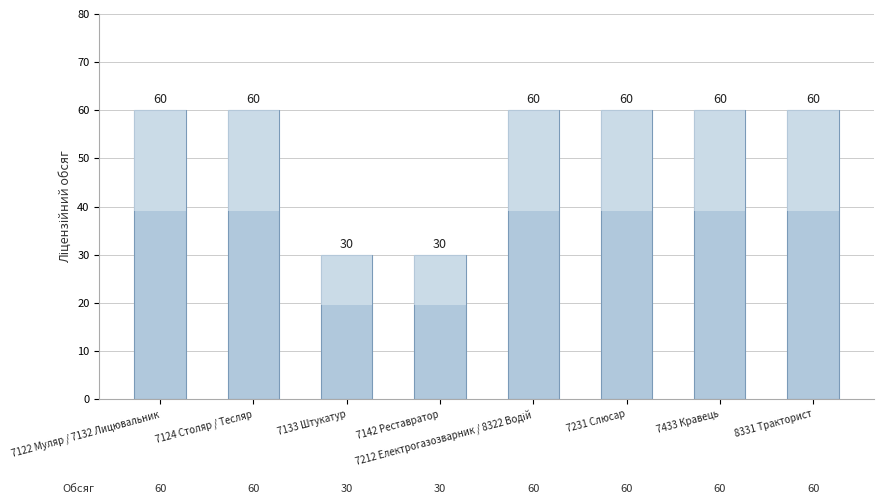

True or false: the data shows 49 at 7133 Штукатур.

False